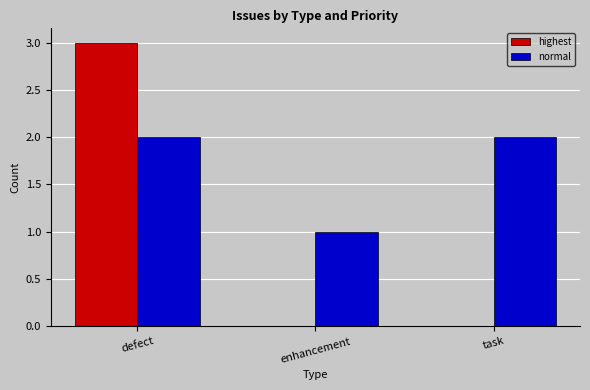

What is the total value across all series at defect?

5